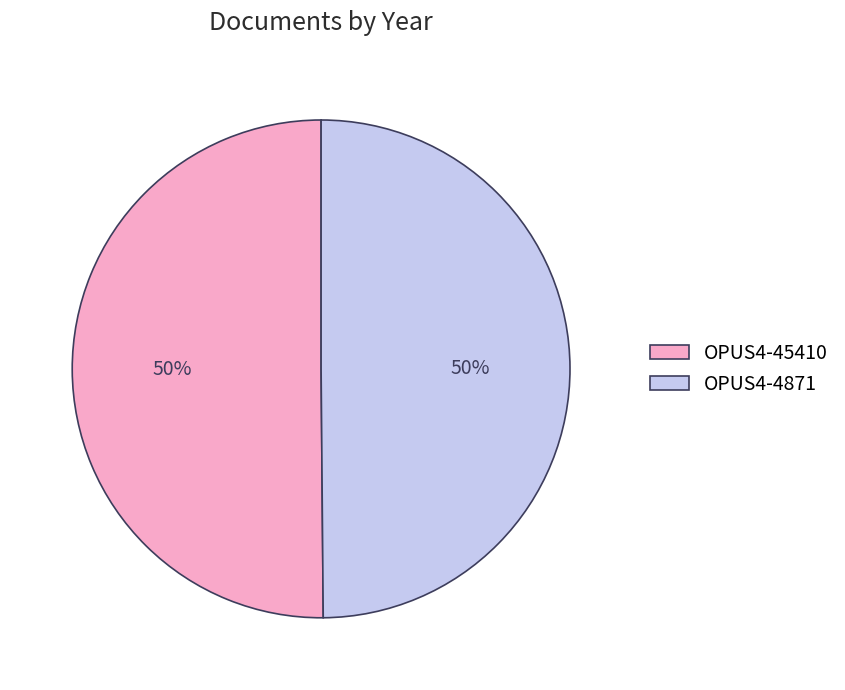

What is the ratio of the value at OPUS4-4871 to the value at OPUS4-45410?

1.0